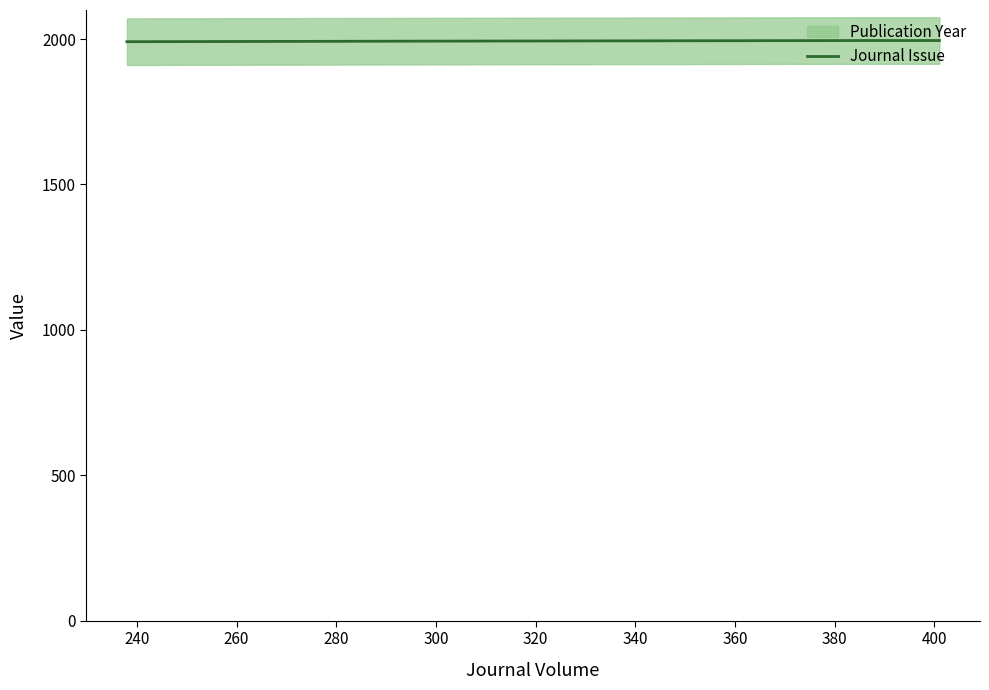

Is this an area chart (filled region under the line)?

No